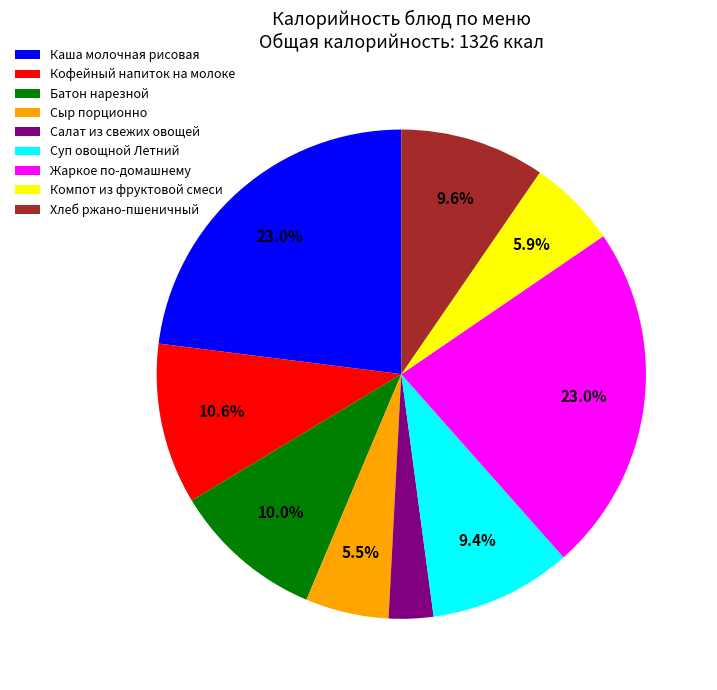

Is the sum of Хлеб ржано-пшеничный and Каша молочная рисовая greater than half?

No